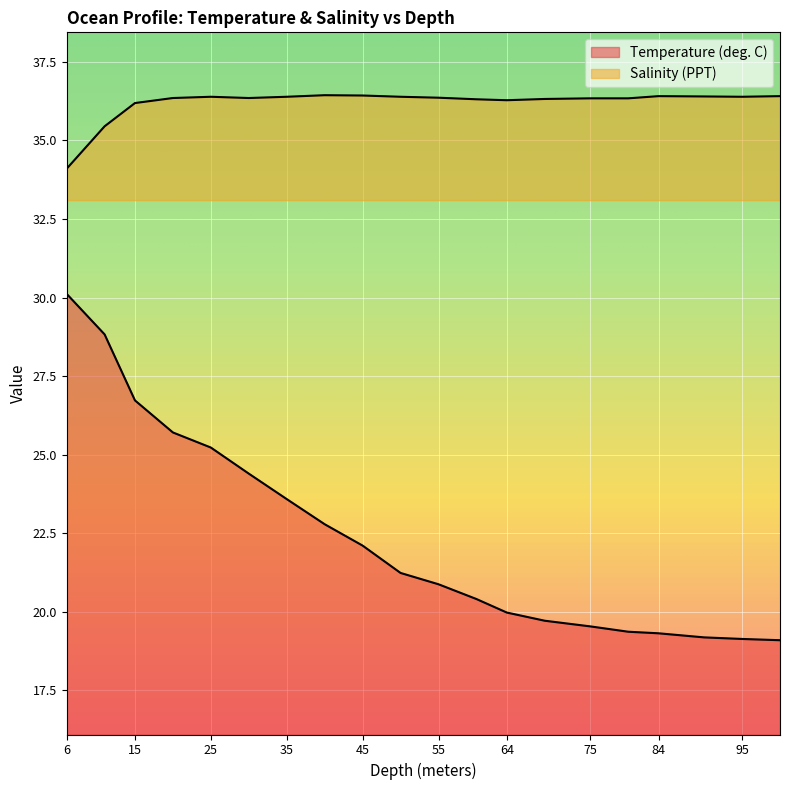

True or false: Salinity (PPT) and Temperature (deg. C) cross at least once.

False